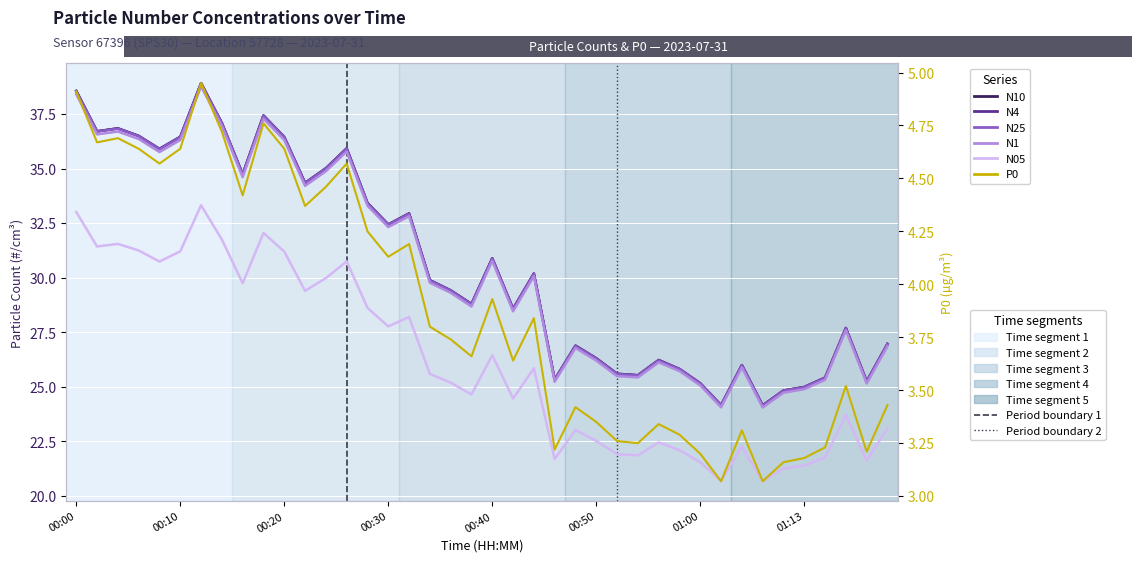

How many data points in N4 are above 29?

21